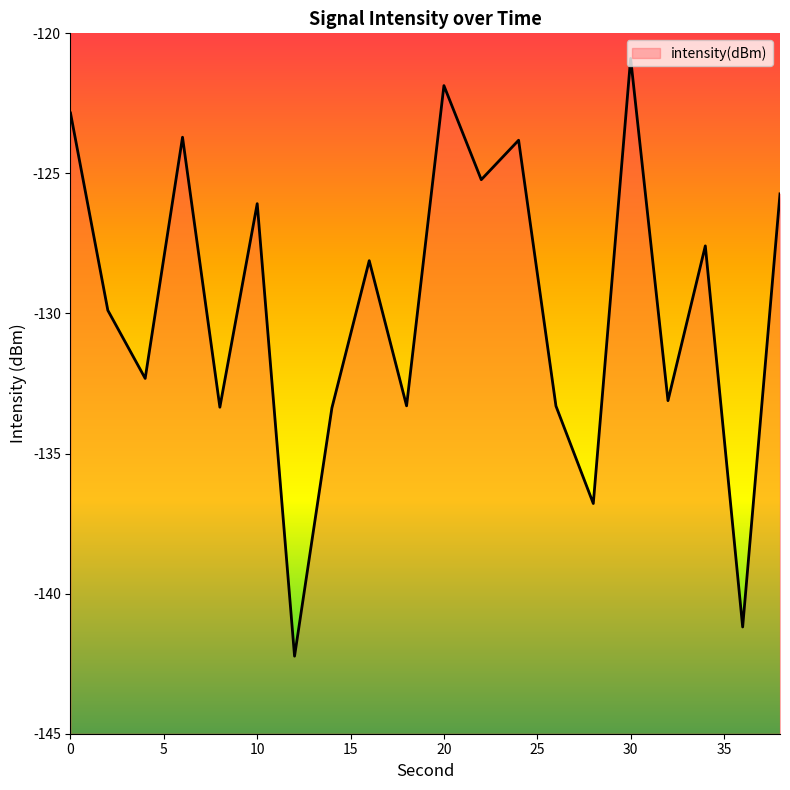

Rank the categories by value from lowest to highest.

12, 36, 28, 14, 8, 26, 18, 32, 4, 2, 16, 34, 10, 38, 22, 24, 6, 0, 20, 30